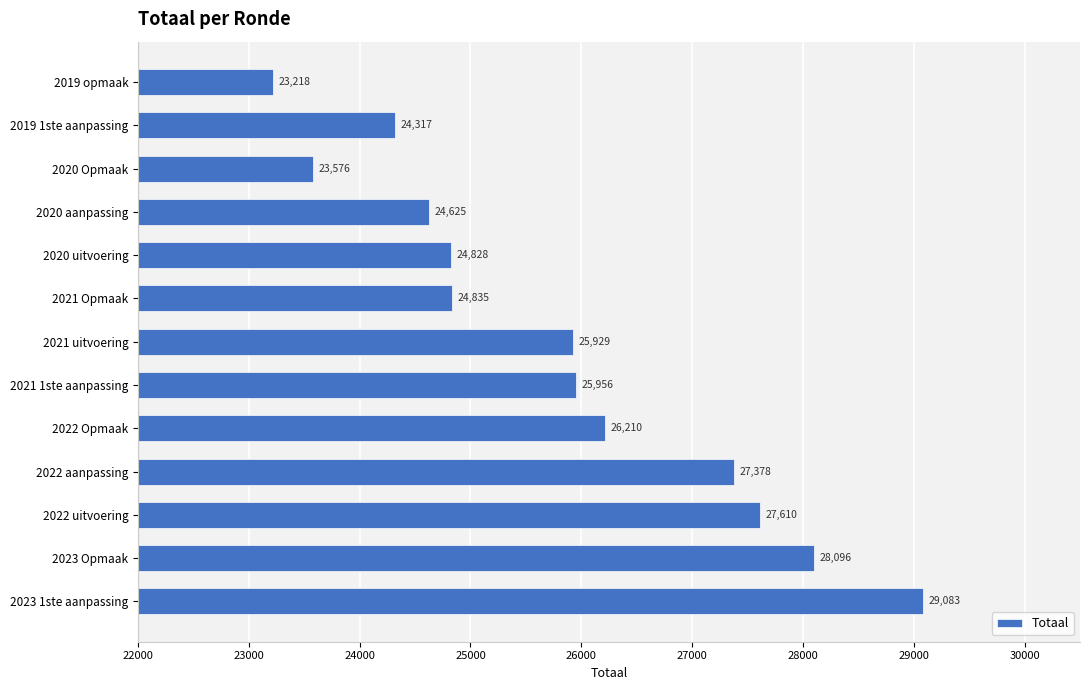

List the labels in order of value, smallest first.

2019 opmaak, 2020 Opmaak, 2019 1ste aanpassing, 2020 aanpassing, 2020 uitvoering, 2021 Opmaak, 2021 uitvoering, 2021 1ste aanpassing, 2022 Opmaak, 2022 aanpassing, 2022 uitvoering, 2023 Opmaak, 2023 1ste aanpassing